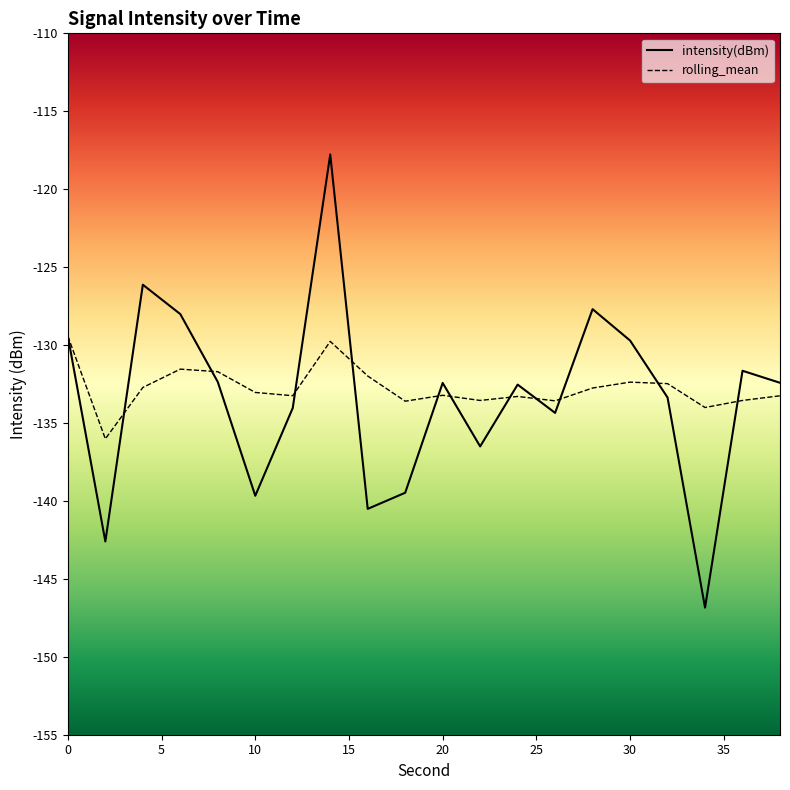

List the labels in order of intensity(dBm) value, smallest first.

34, 2, 16, 10, 18, 22, 26, 12, 32, 24, 20, 38, 8, 36, 30, 0, 6, 28, 4, 14